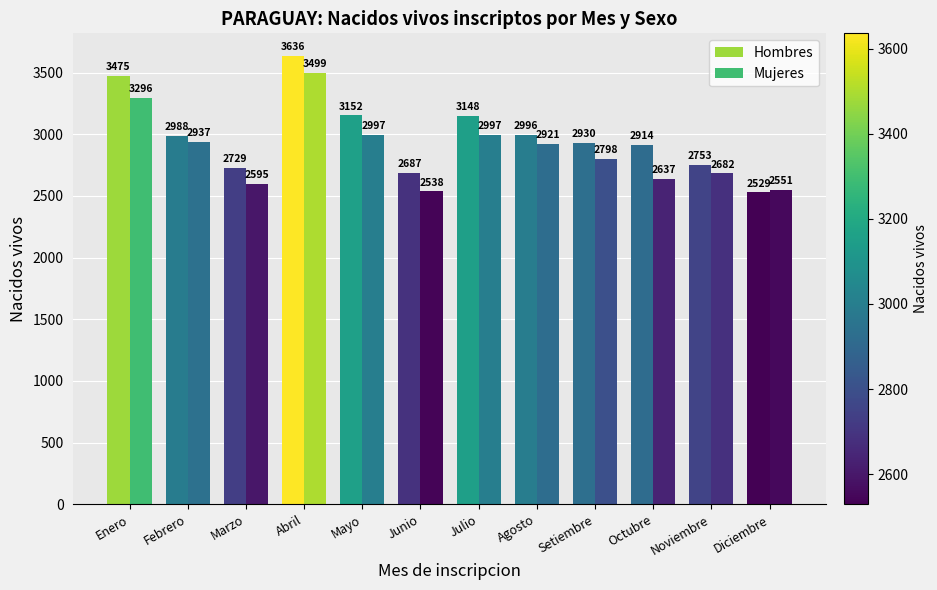

Which category has the lowest value in the Hombres series?

Diciembre